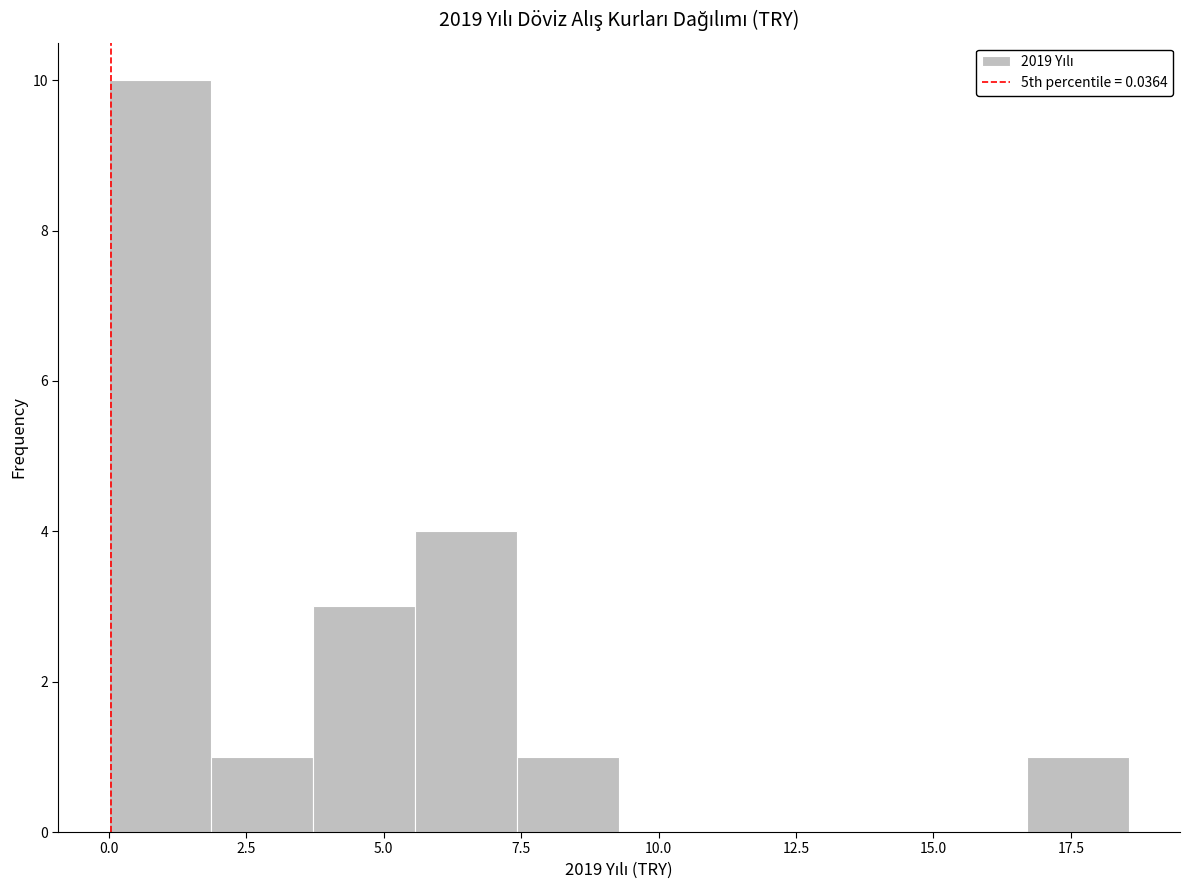

Around what value on the x-axis is the tallest bar? Give the approximate position of its centre, as read against the axis.

1.0